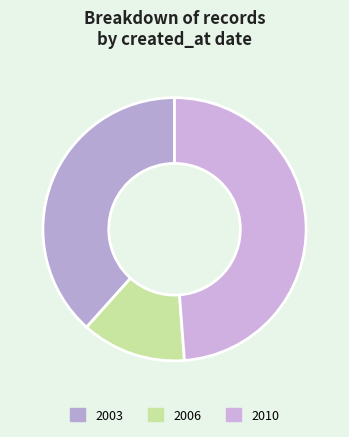

What is the largest slice in the pie chart?

2010